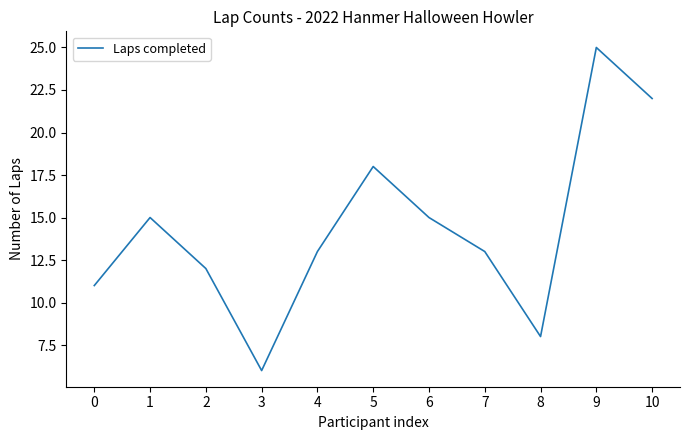

Which label corresponds to the largest value in the chart?

9